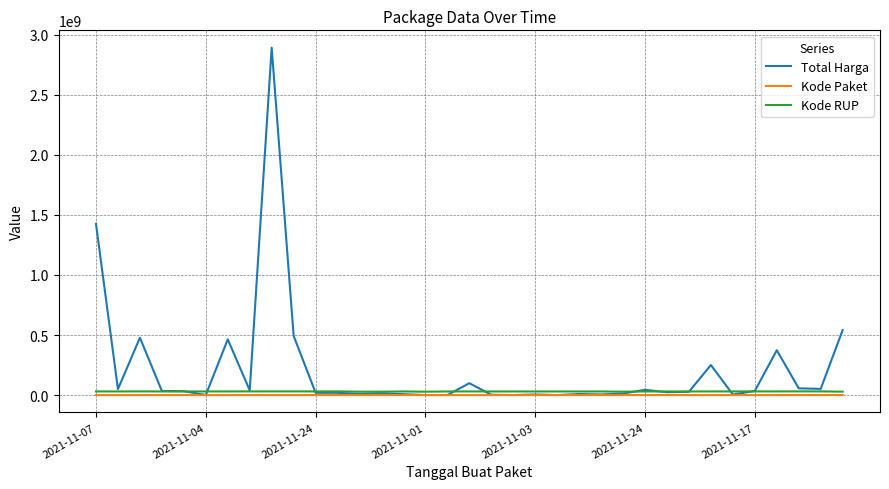

Which series has the widest spread of values?

Total Harga